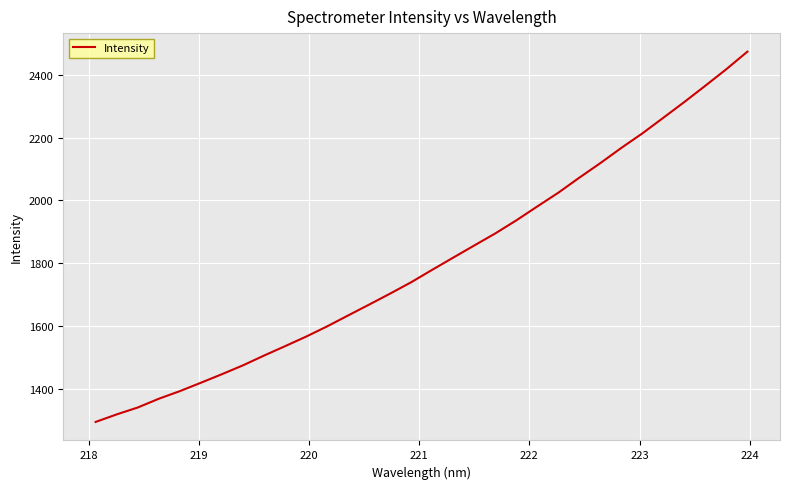

What is the greatest value displayed?

2473.5